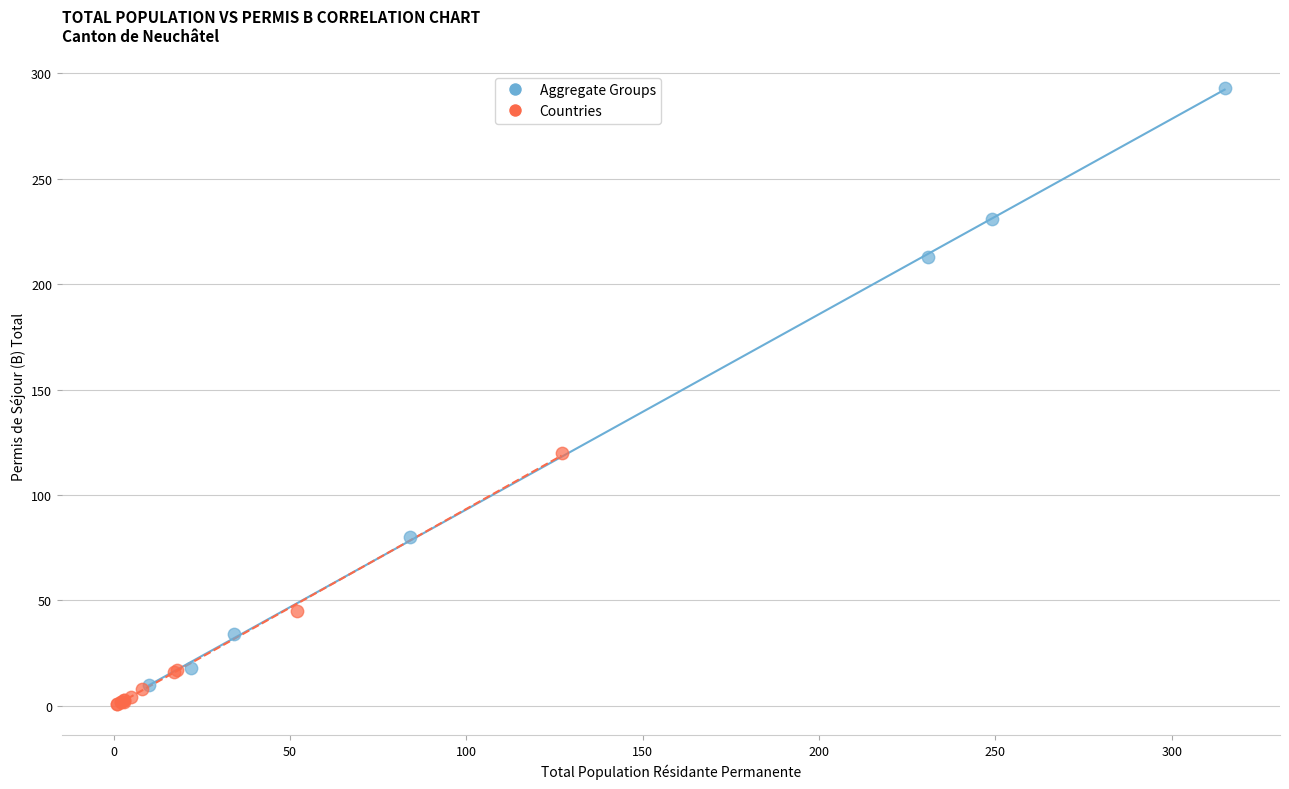

Which series has the largest Y range (max minus min)?

Aggregate Groups